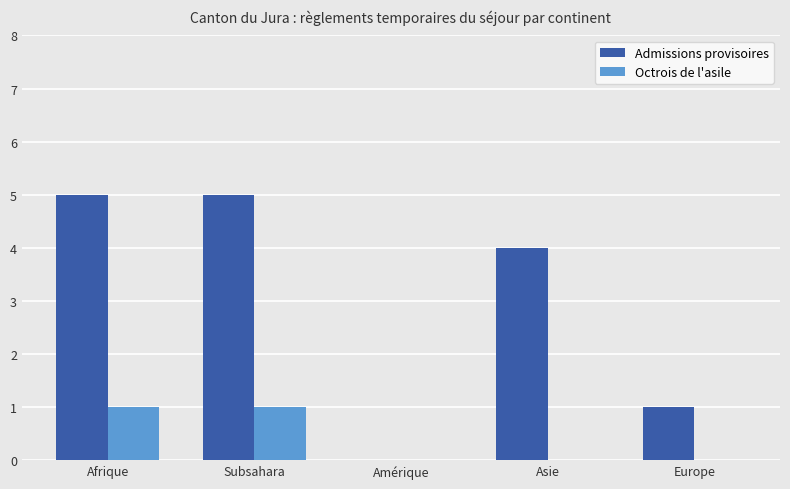

What is the sum of all Admissions provisoires values?

15